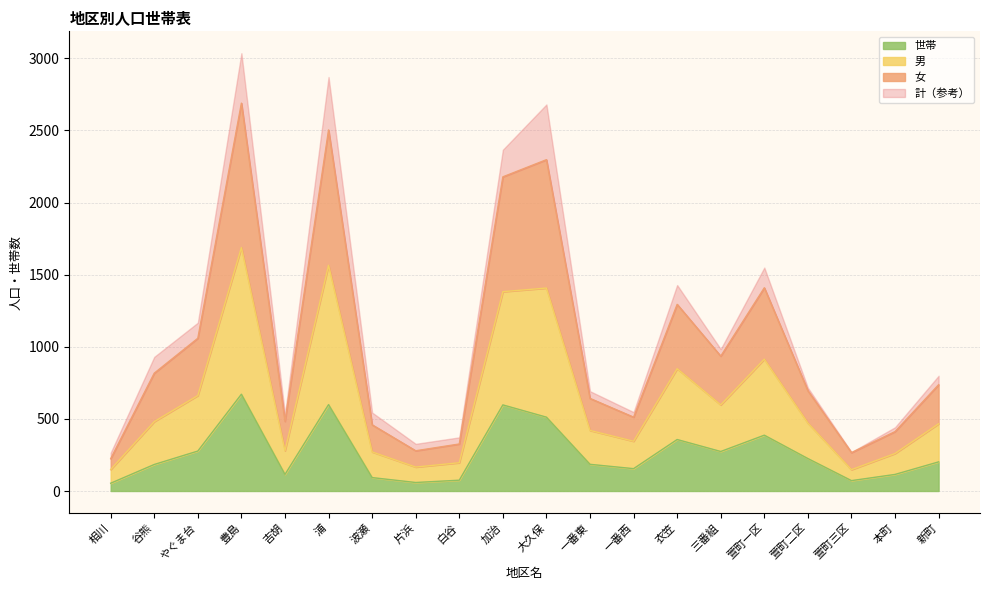

What is the difference between the highest and lowest values at 豊島?

2018